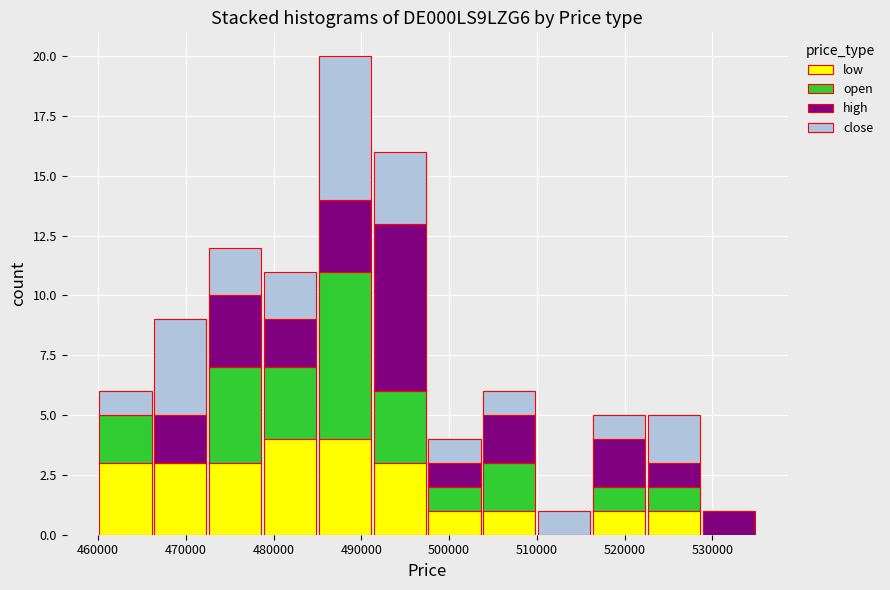

Reading left to right, transcribe this chart: for each stacked bar, give the range it covers on the x-axis and its total height. Neither the bar edges nor the heights are printed on the chart, so give them approximately, as read against the axes.

460000 to 466000: 6
466000 to 473000: 9
473000 to 479000: 12
479000 to 485000: 11
485000 to 491000: 20
491000 to 498000: 16
498000 to 504000: 4
504000 to 510000: 6
510000 to 516000: 1
516000 to 523000: 5
523000 to 529000: 5
529000 to 535000: 1